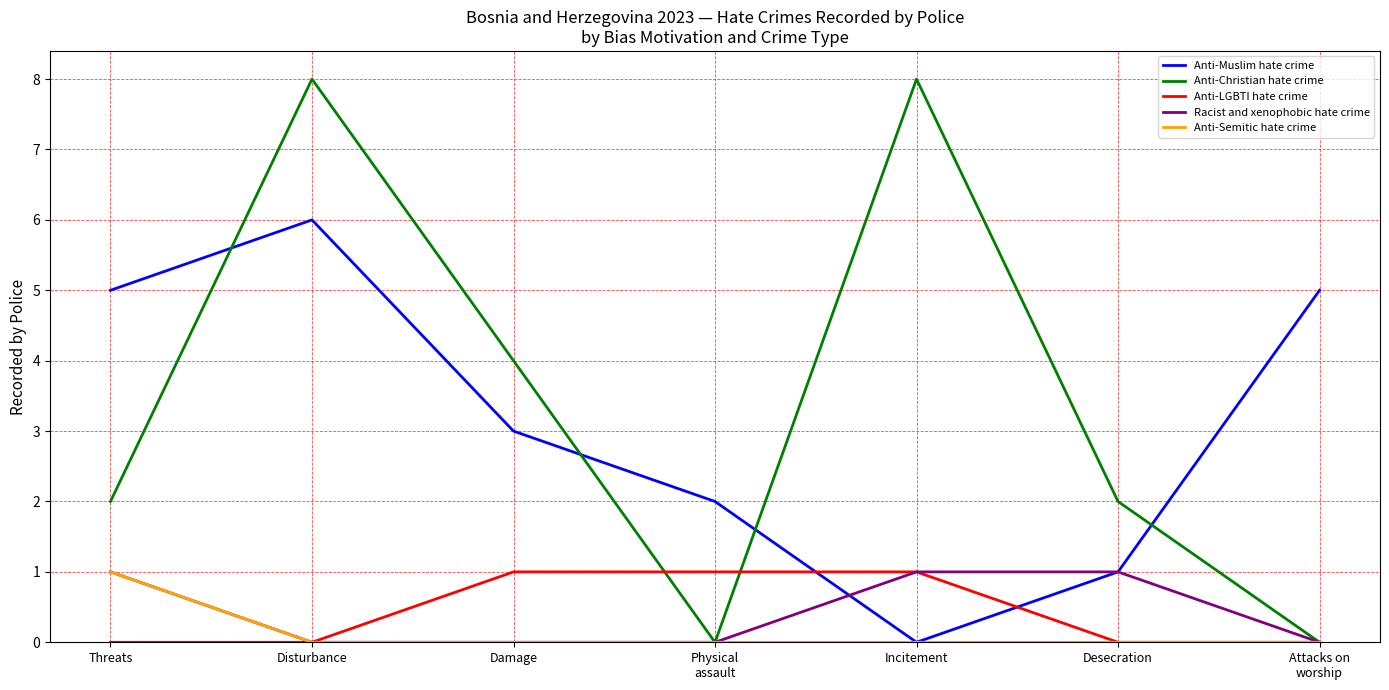

What is the maximum value for Racist and xenophobic hate crime?

1